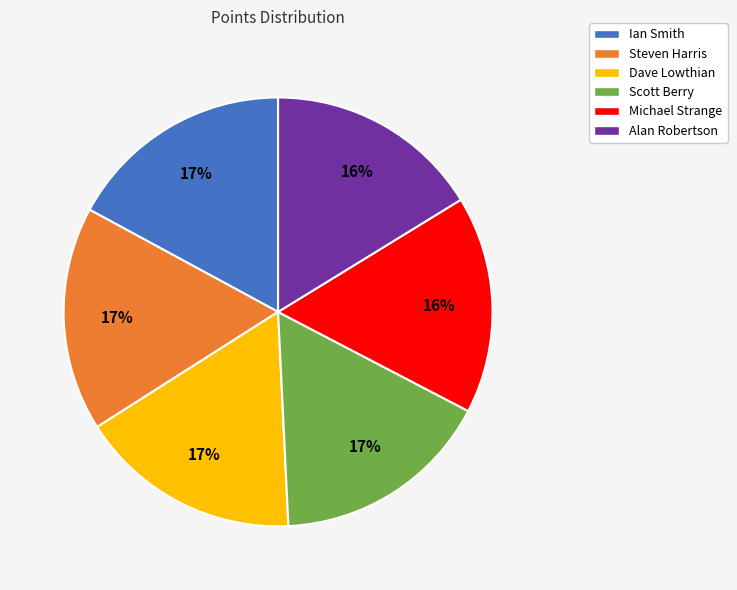

The Alan Robertson slice represents 16% of the pie. True or false?

True